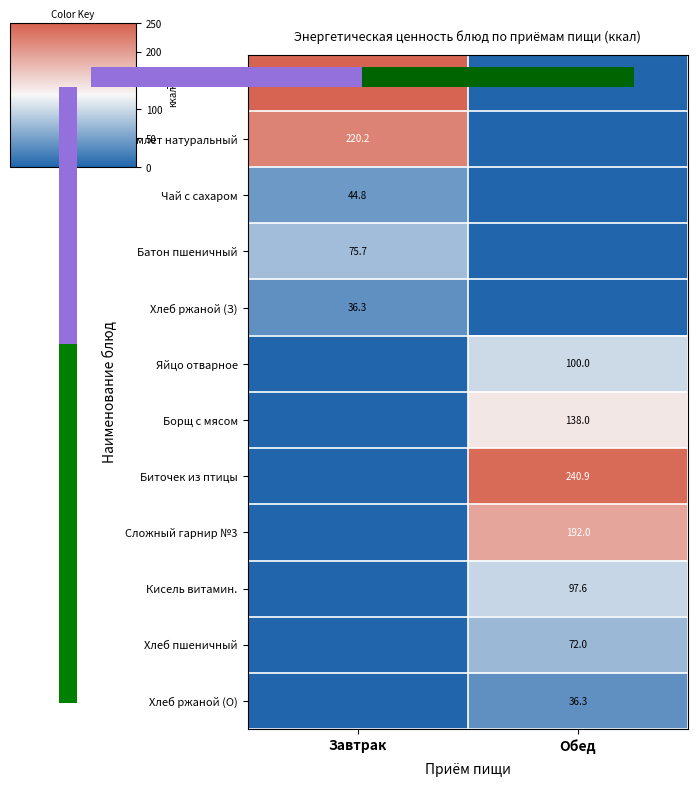

How many positive values does the Сложный гарнир №3 series have?

1